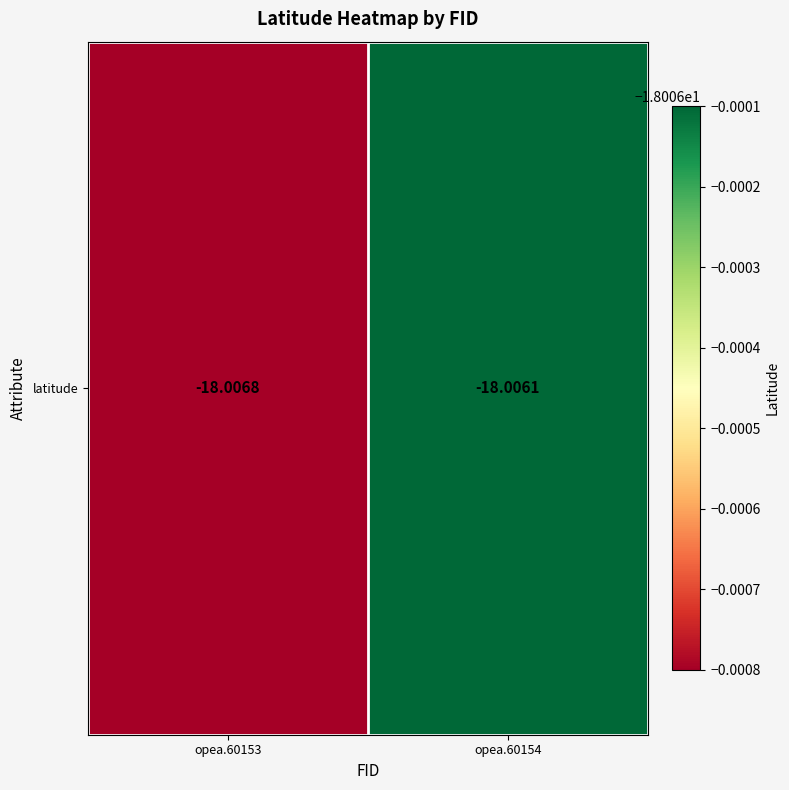

Rank the categories by value from highest to lowest.

opea.60154, opea.60153